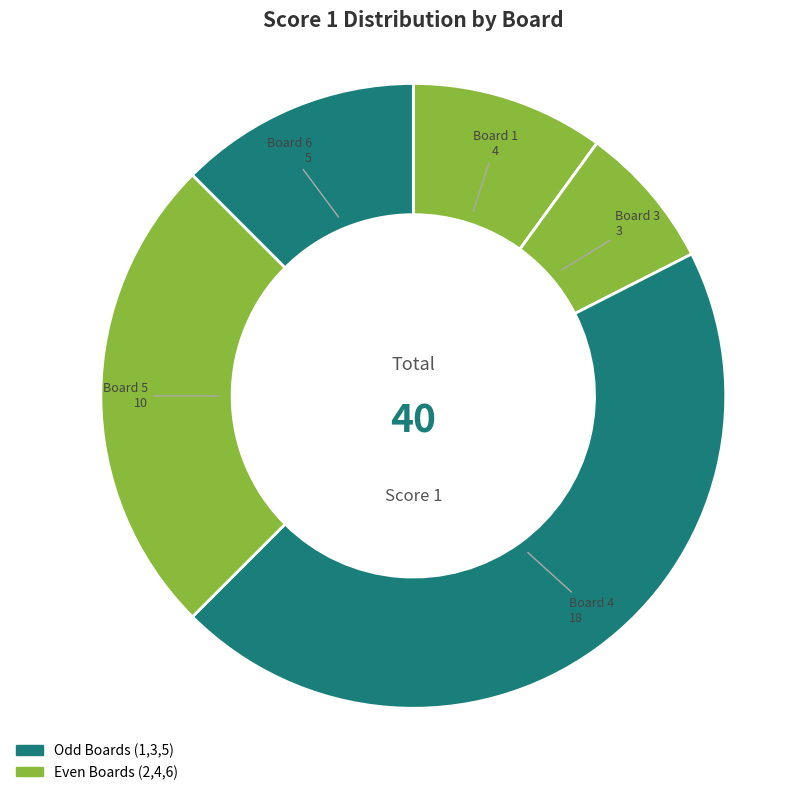

To the nearest percent, what is the difference between the largest and smallest slice percentages?

45%